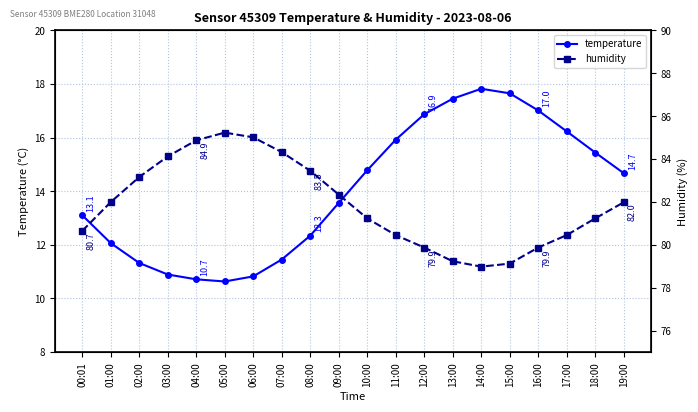

What is the average value of the temperature series?

14.0